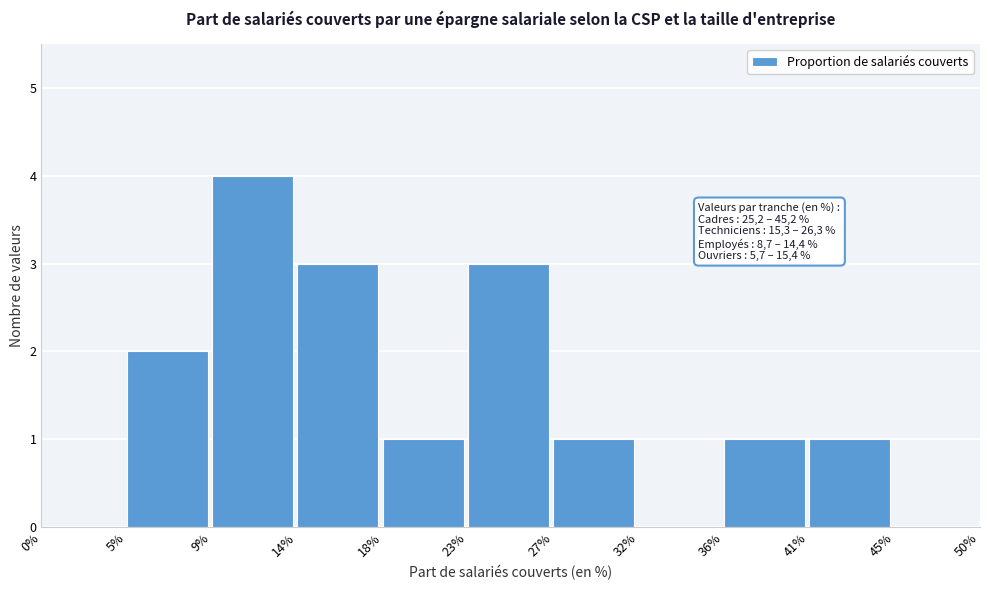

Which range on the x-axis has the tallest bar?

9% to 14%